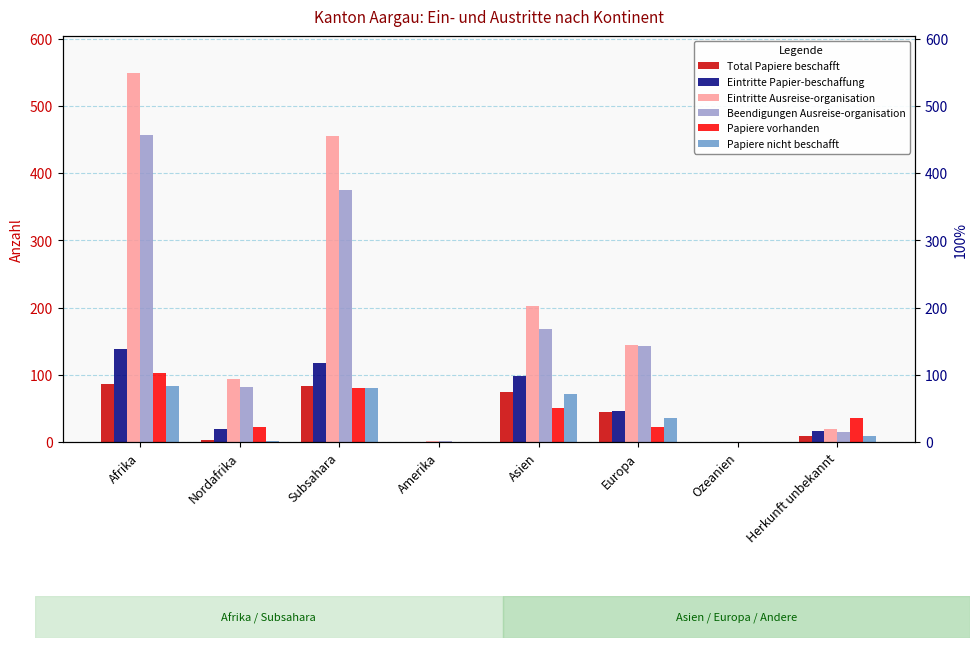

What is the total value across all series at Herkunft unbekannt?

105